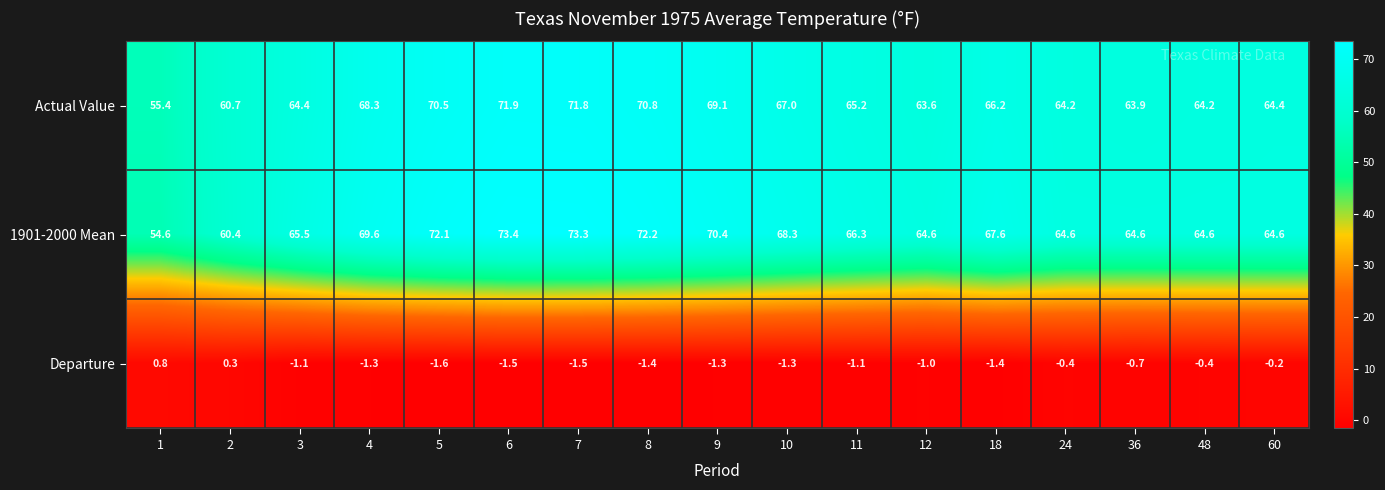

Between 2 and 24, which series saw the biggest shift?

1901-2000 Mean